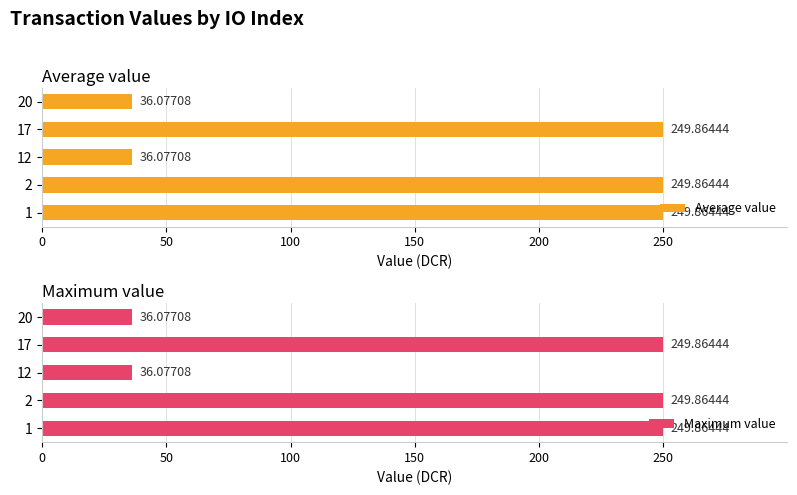

How many bars are there in total?

10